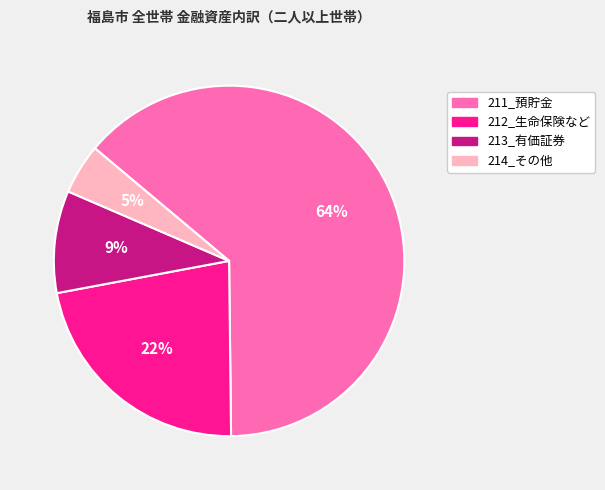

What is the majority slice?

211_預貯金